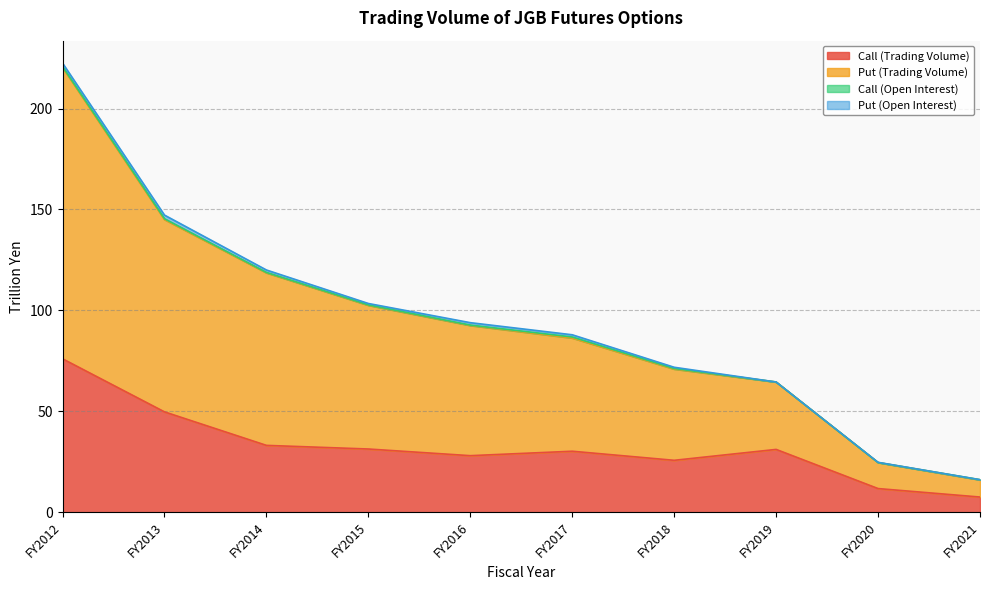

At how many categories does at least one series exceed 190?

1